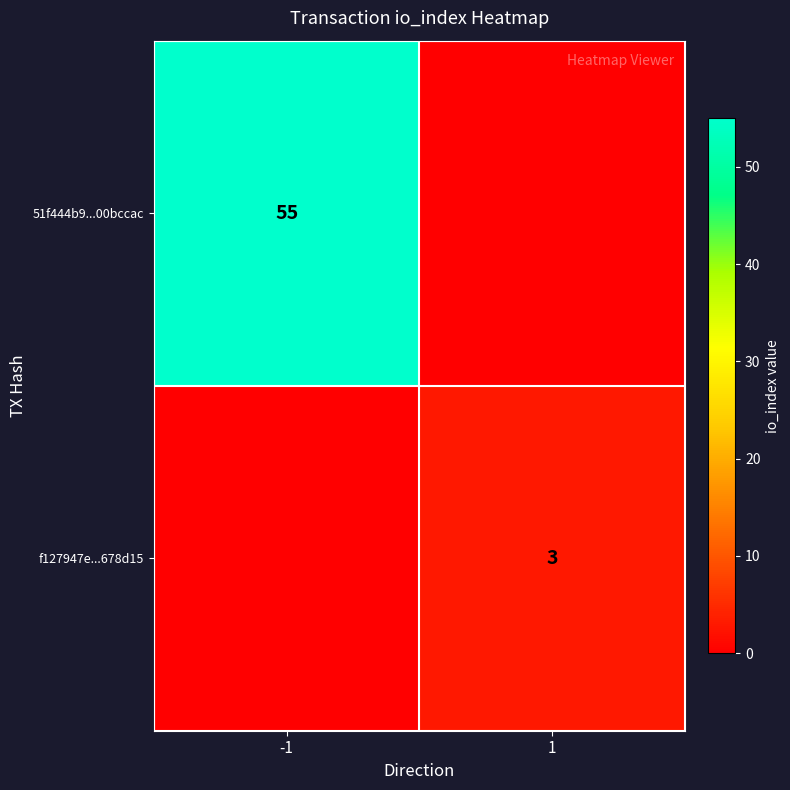

Is the value of f127947e...678d15 at 1 greater than the value of 51f444b9...00bccac at -1?

No